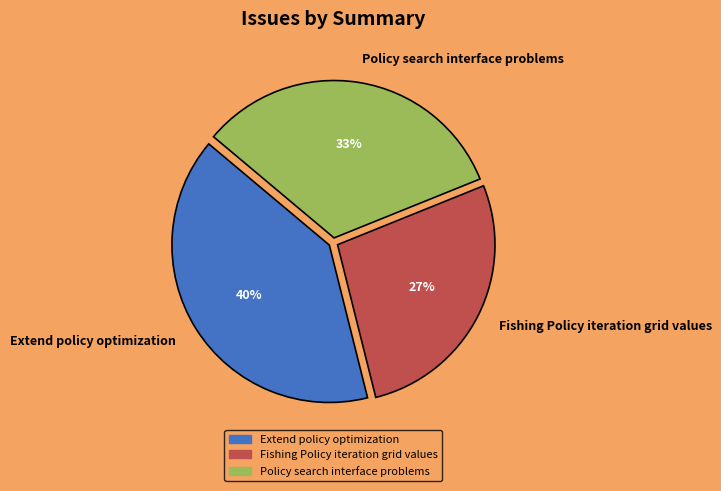

How many segments does this pie chart have?

3